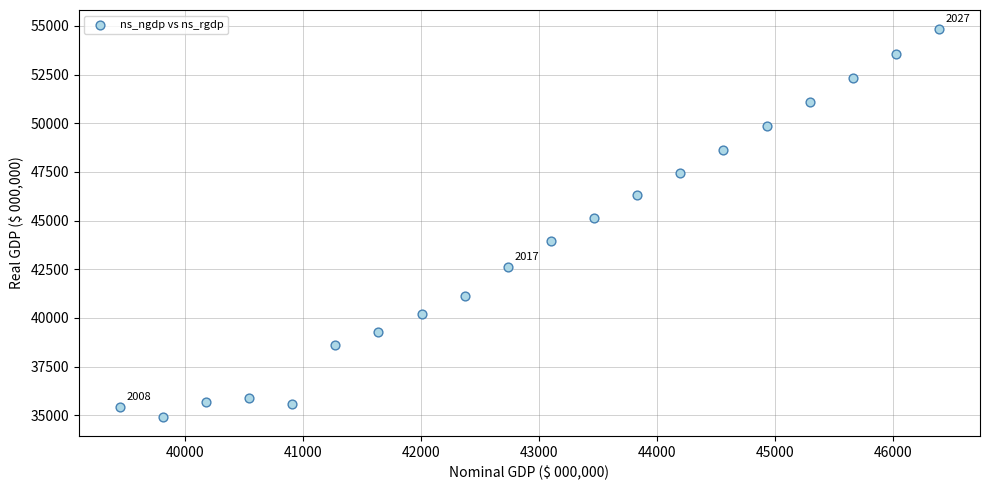

What Y value in the scatter plot is closest to 44874?

45131.8